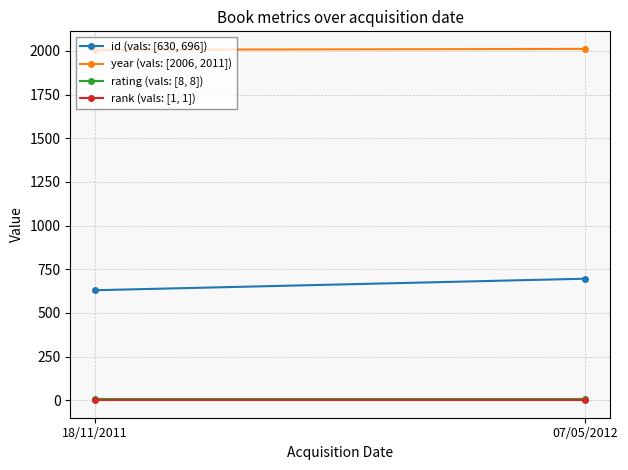

What is the smallest value displayed?

1